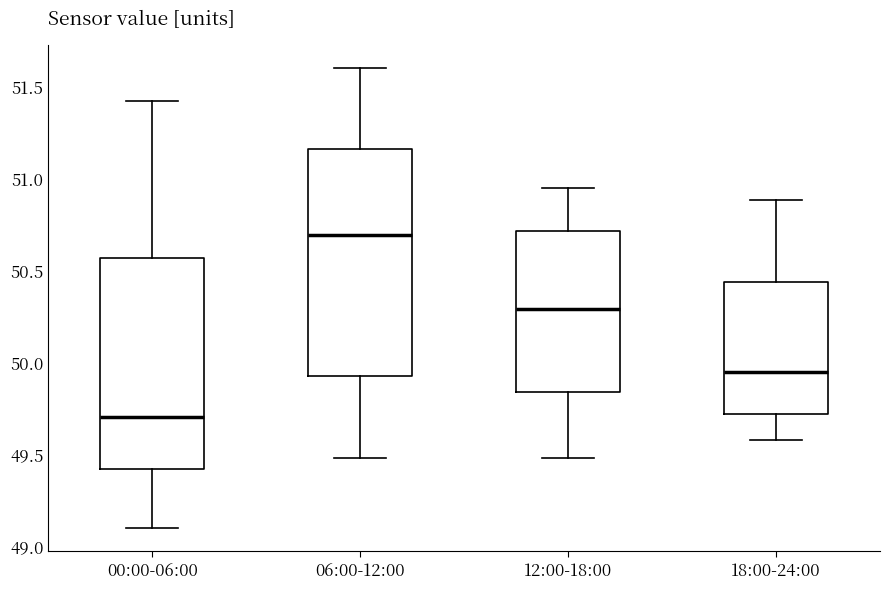

Reading left to right, transcribe this box plot: for each box, give where its median line is, the range the box spans, and where its two whiskers end, as read against the y-axis. The values are not printed on the chart, so give them approximately, as read against the axis.

00:00-06:00: median 49.70, box 49.40 to 50.55, whiskers 49.10 to 51.40
06:00-12:00: median 50.70, box 49.95 to 51.15, whiskers 49.50 to 51.60
12:00-18:00: median 50.30, box 49.85 to 50.70, whiskers 49.50 to 50.95
18:00-24:00: median 49.95, box 49.70 to 50.45, whiskers 49.60 to 50.90